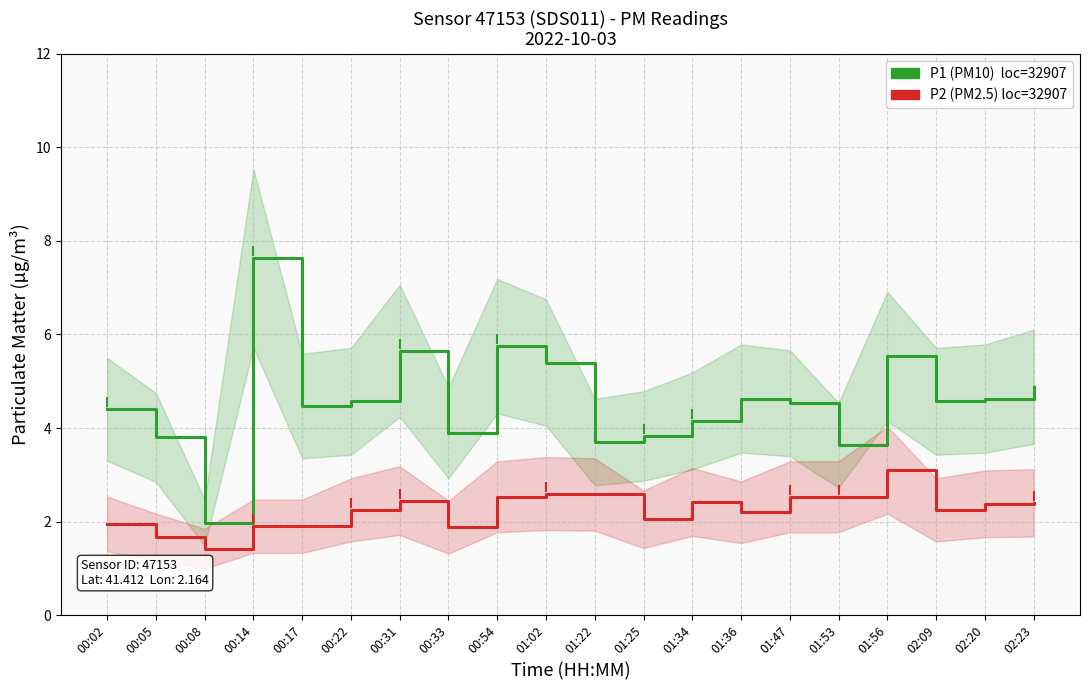

At which category does P1 (PM10) reach its first local valley?

00:08